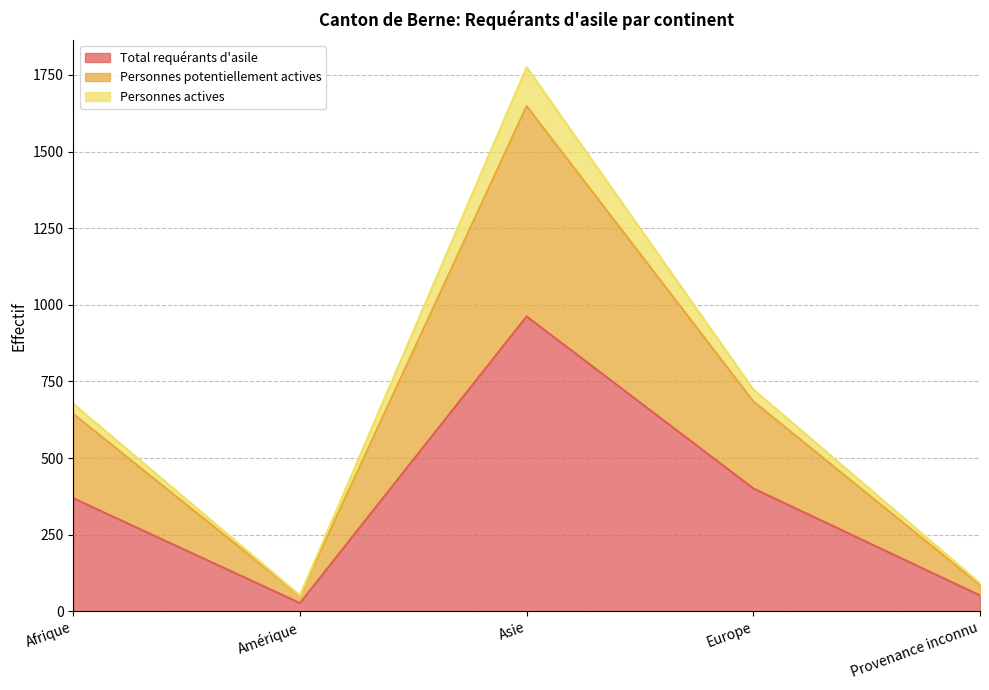

Reading left to right, transcribe all the data shown in this chart.

Total requérants d'asile: 369	27	962	401	52
Personnes potentiellement actives: 644	51	1648	685	86
Personnes actives: 677	52	1775	724	92